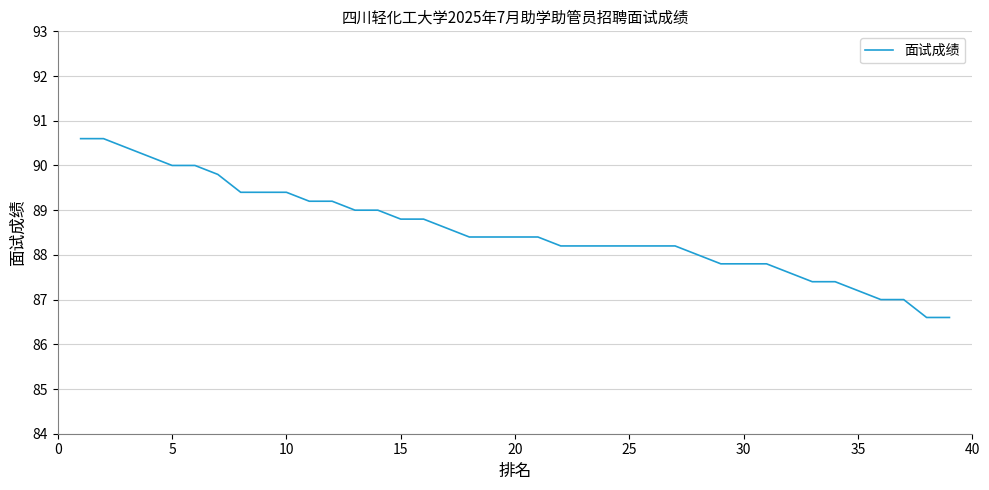

What is the greatest value displayed?

90.6